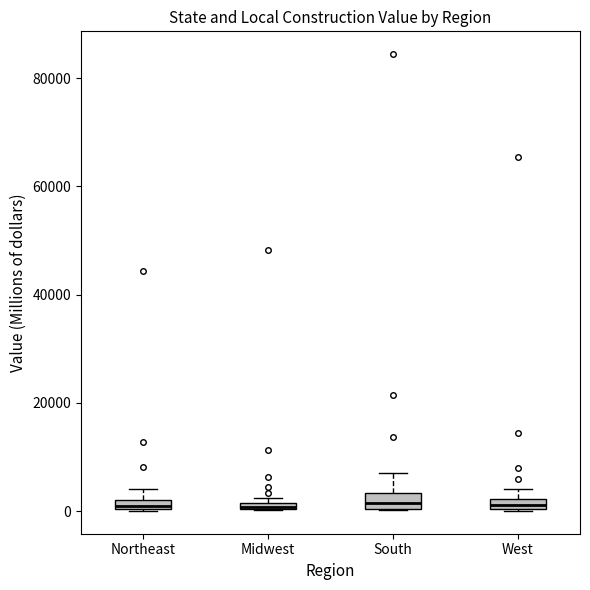

Where is the upper edge of the box for Northeast on the y-axis? The values are not printed on the chart, so give them approximately, as read against the axis.

2000